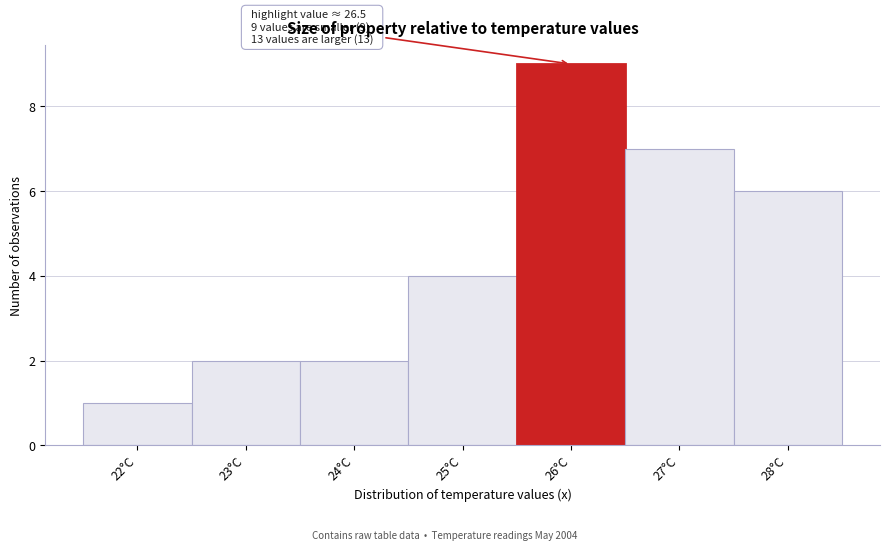

Reading left to right, what are all the values shown in this chart?

1	2	2	4	9	7	6